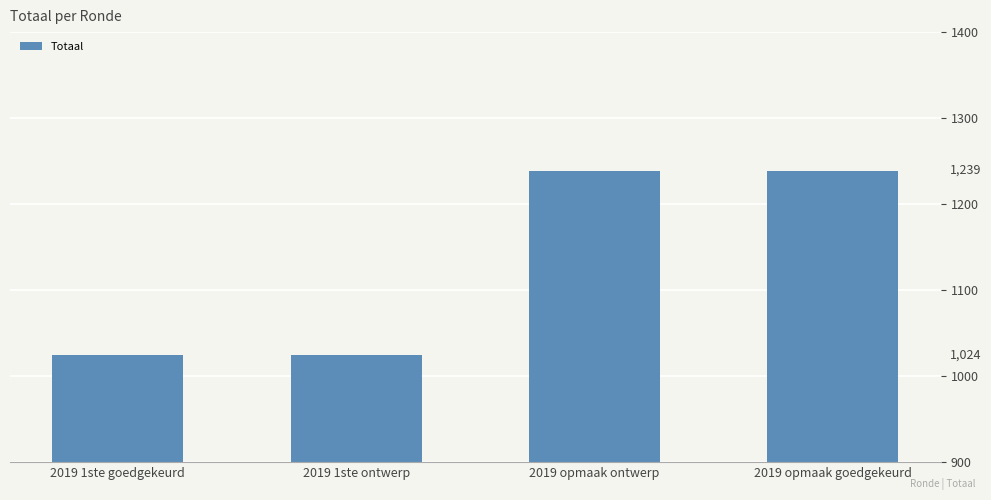

What is the difference between the maximum and second lowest values?

215